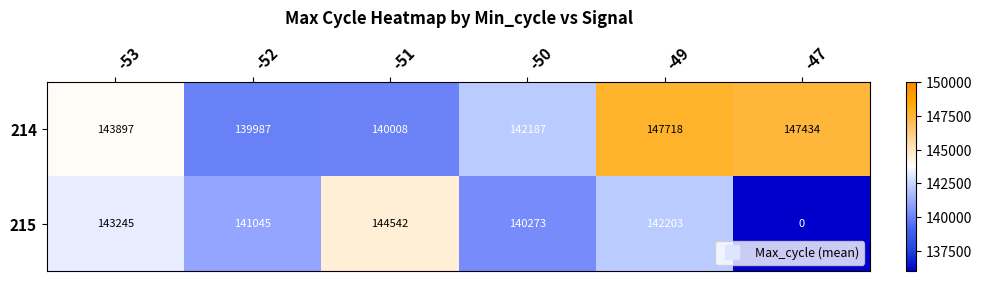

Rank the series by their maximum value, from lowest to highest.

215, 214